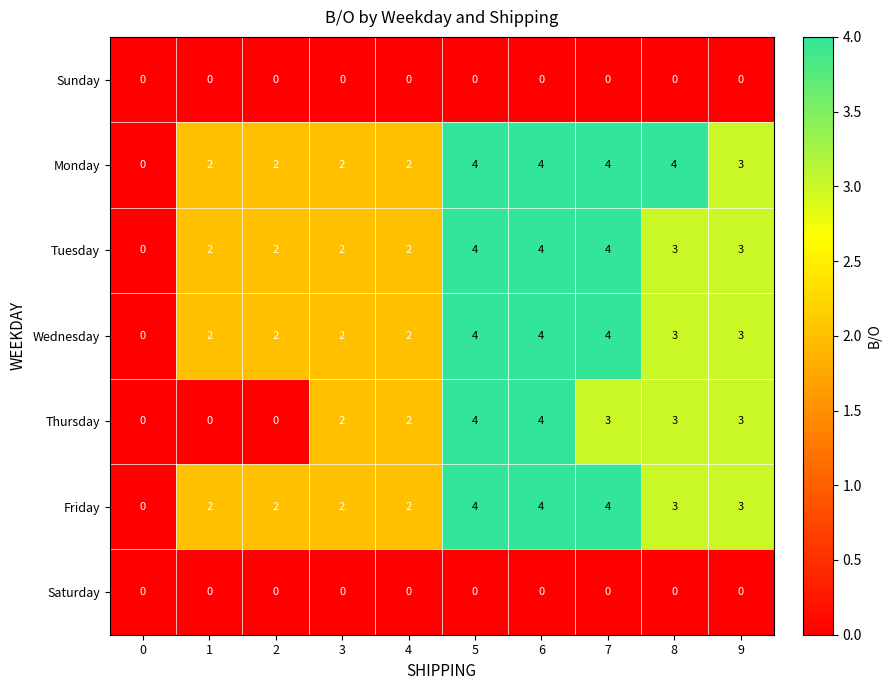

The Saturday series shows 0 at 4. True or false?

True